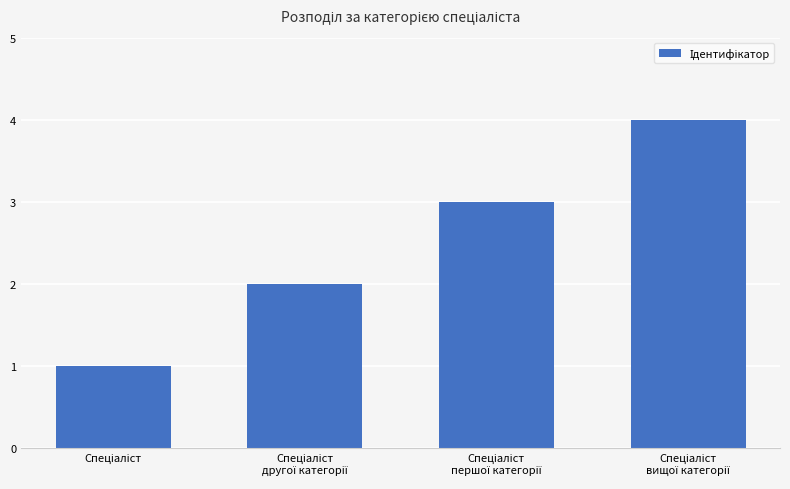

What is the value of the 2nd bar from the left?

2